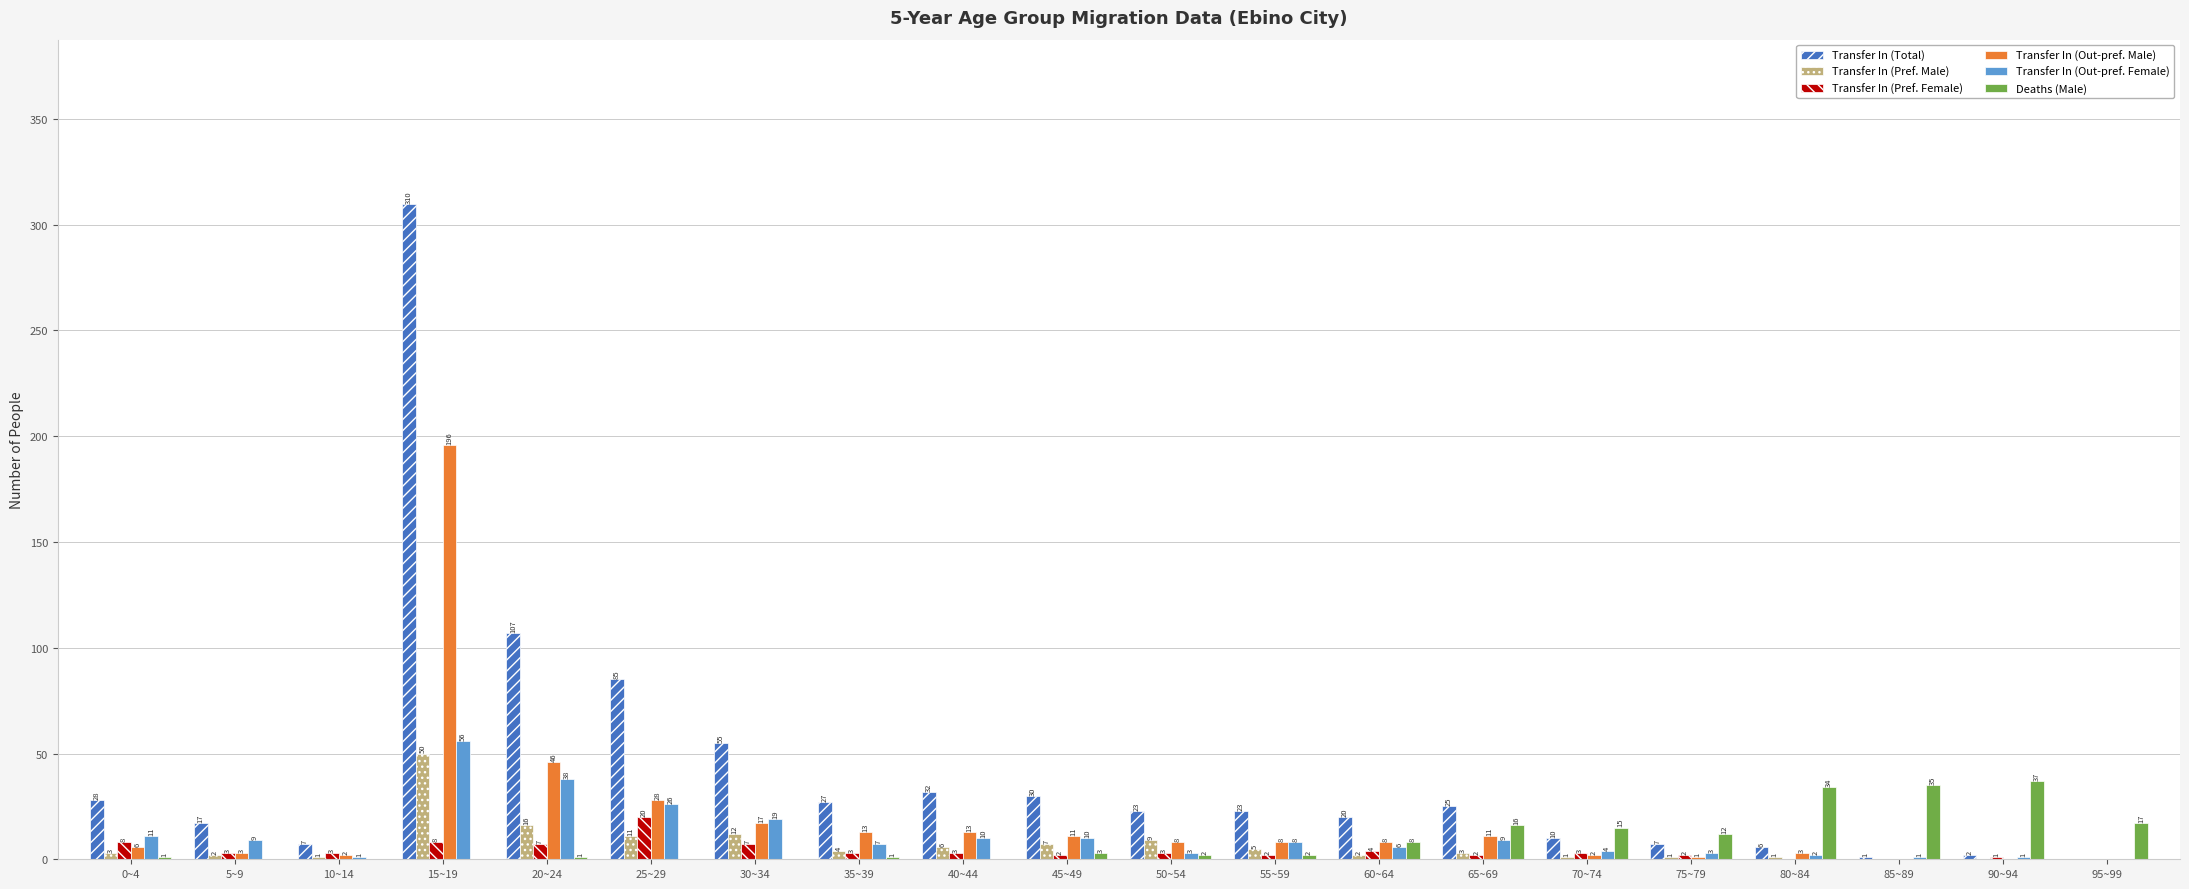

Are the bars horizontal?

No